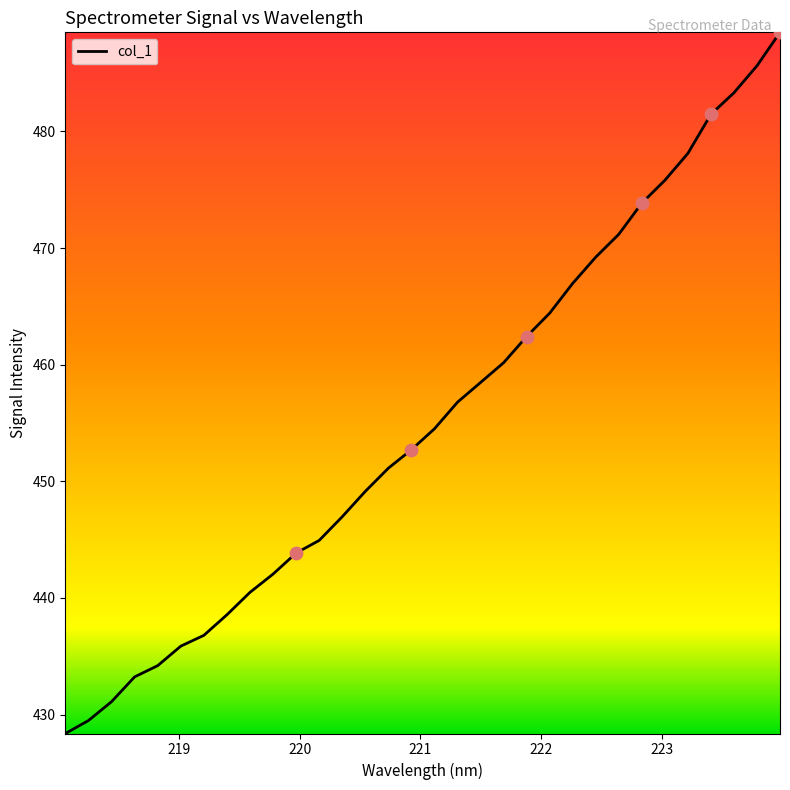

What is the smallest value displayed?

428.4